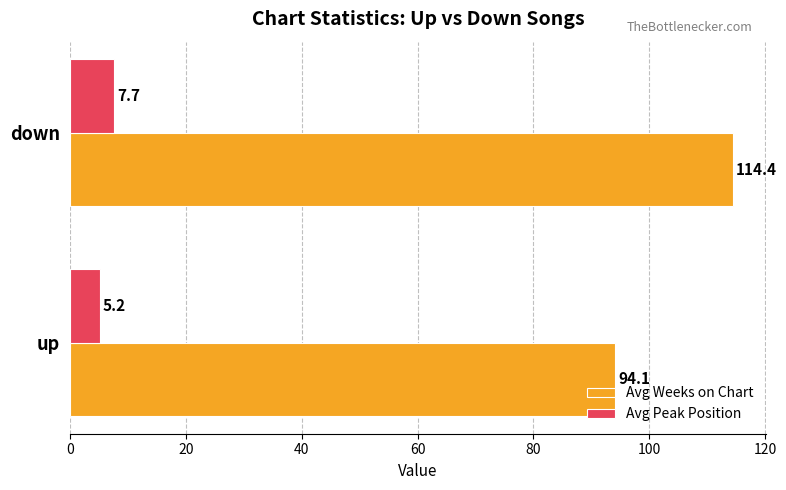

Count the number of data series in this chart.

2